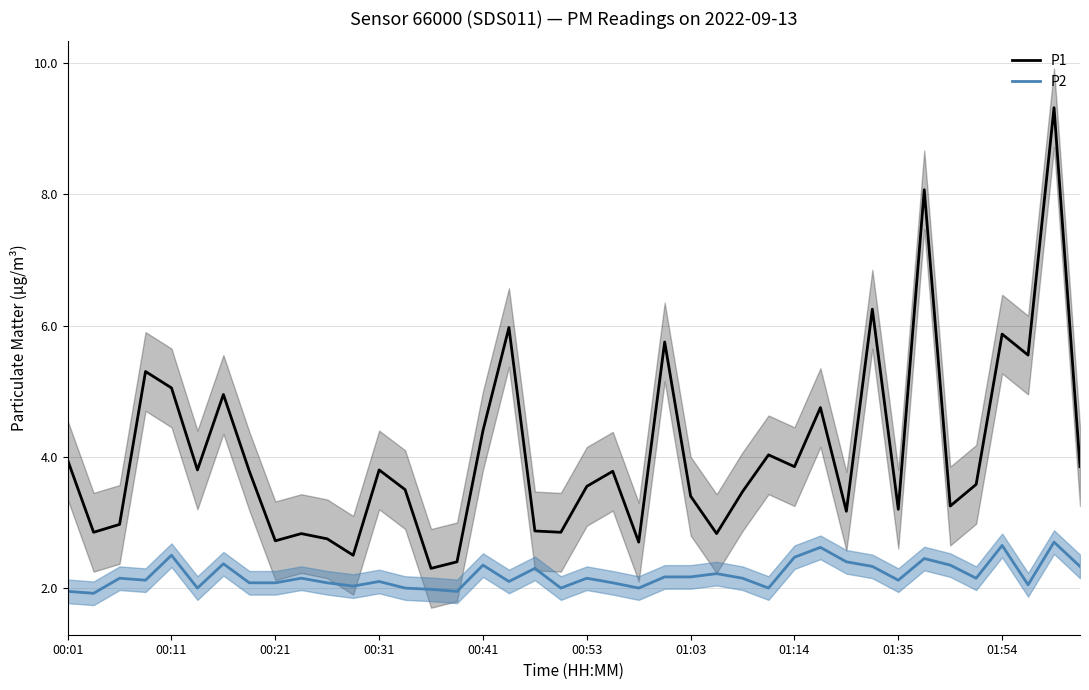

True or false: P2 has a value of 0.5 at 00:53.

False